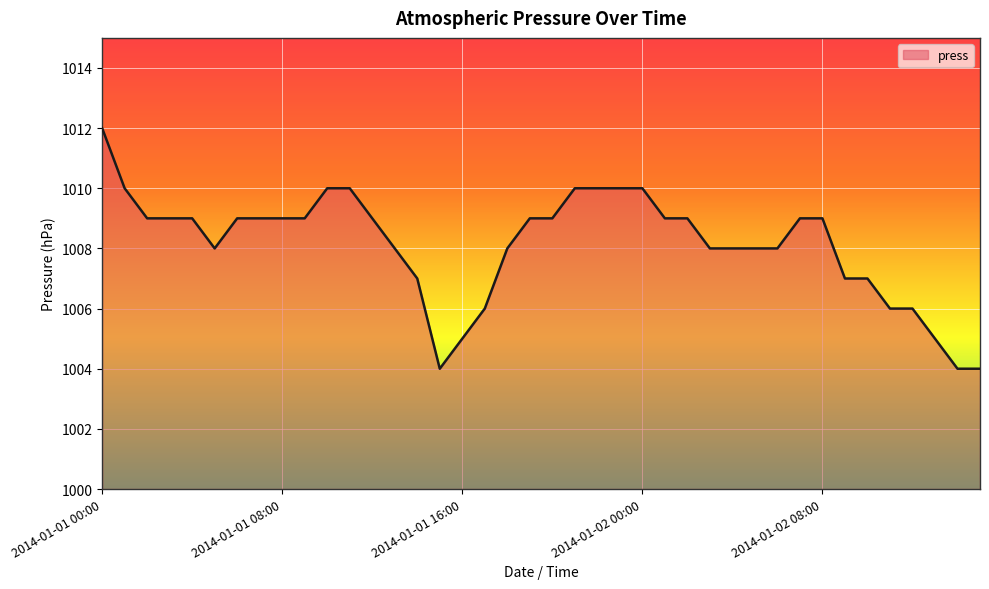

What is the greatest value displayed?

1012